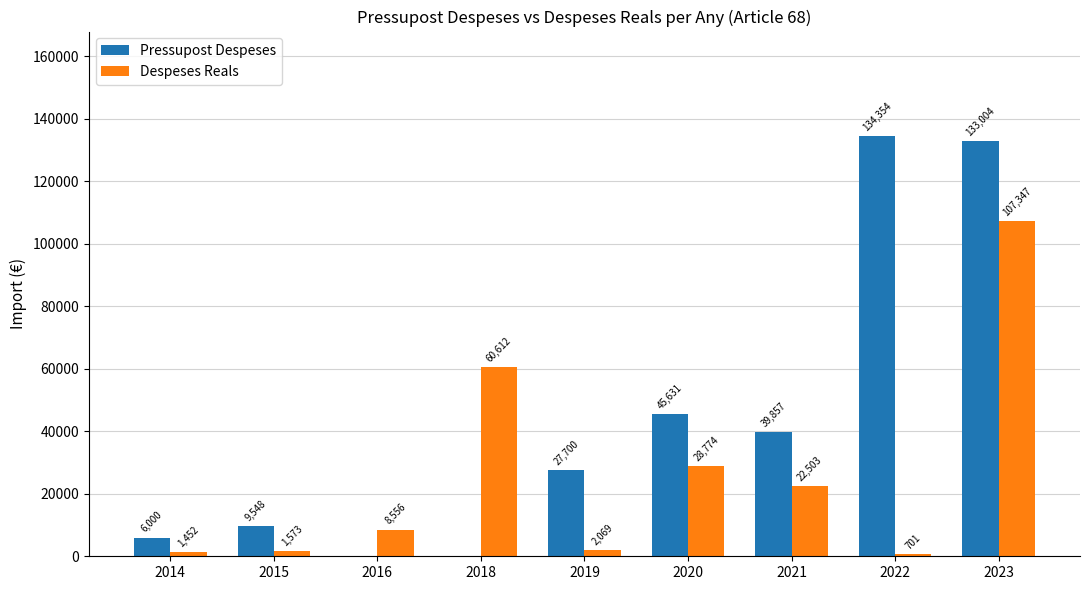

At which label is Pressupost Despeses closest to 67177?

2020